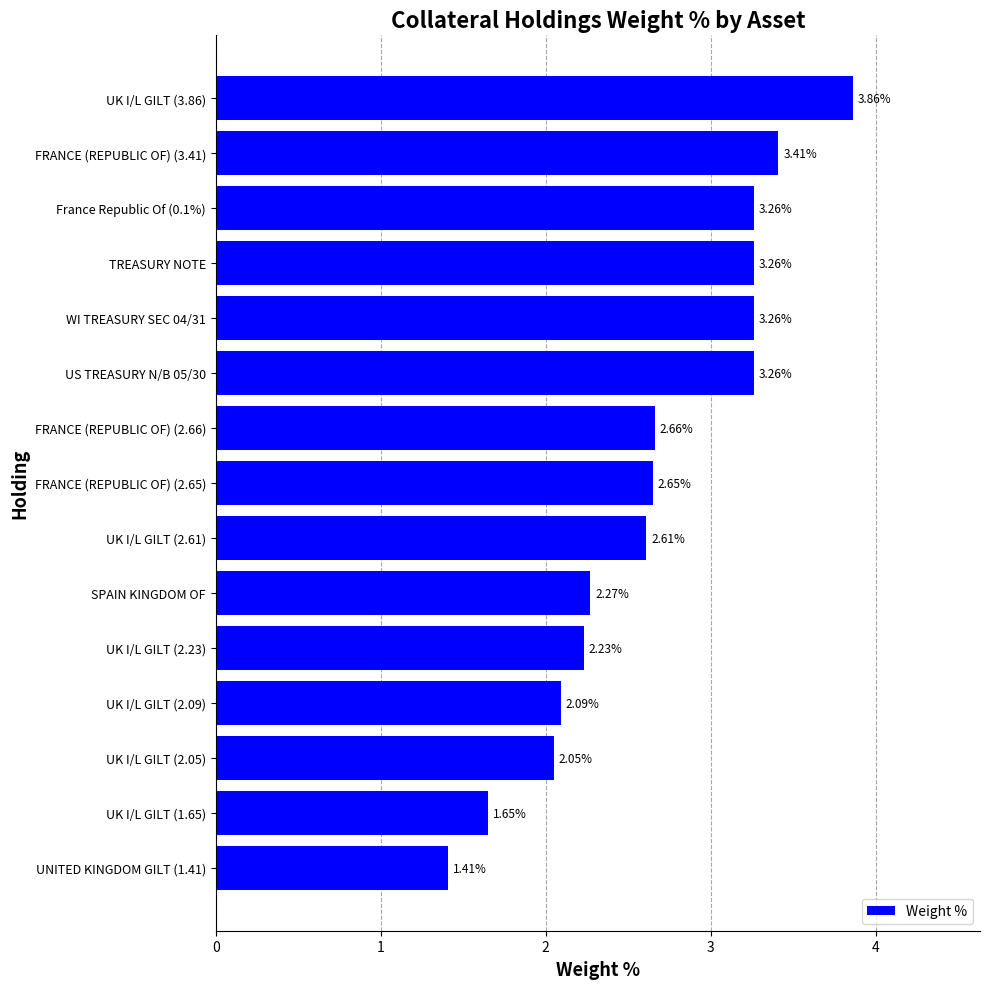

What is the difference between the second highest and second lowest values?

1.8